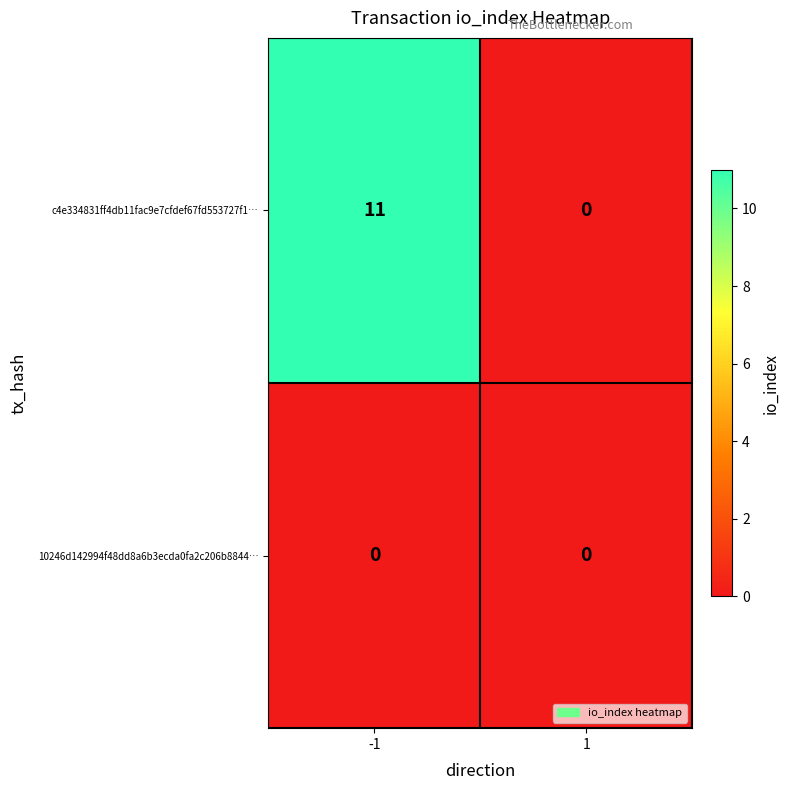

Which series has the largest range (max minus min)?

c4e334831ff4db11fac9e7cfdef67fd553727f1…